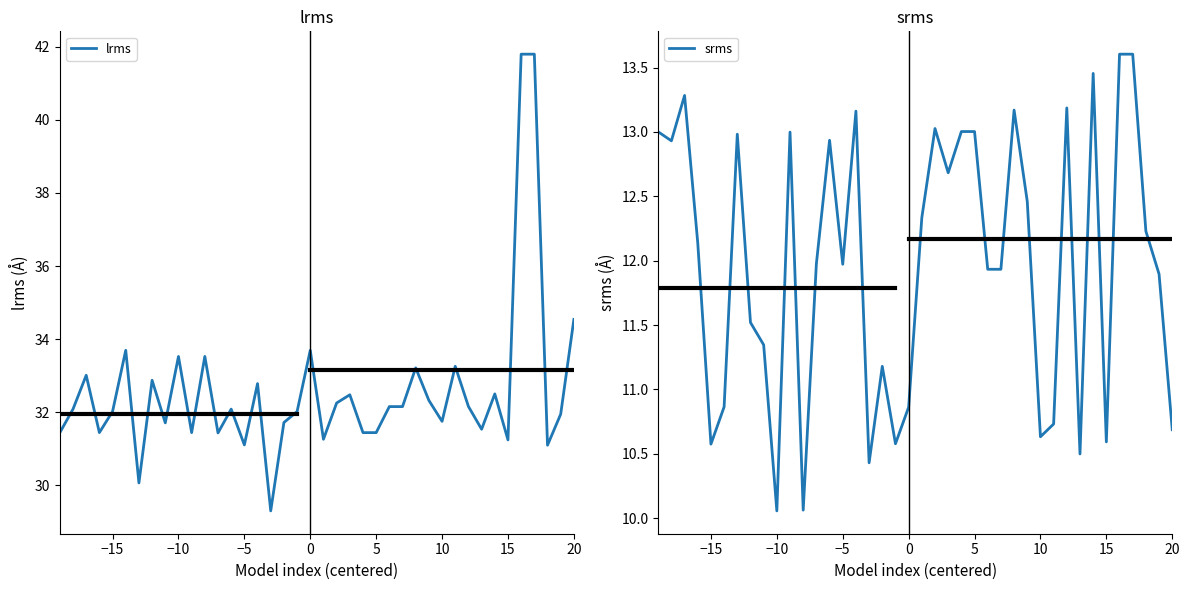

What is the value of the srms point at the 14th from the left?

12.9